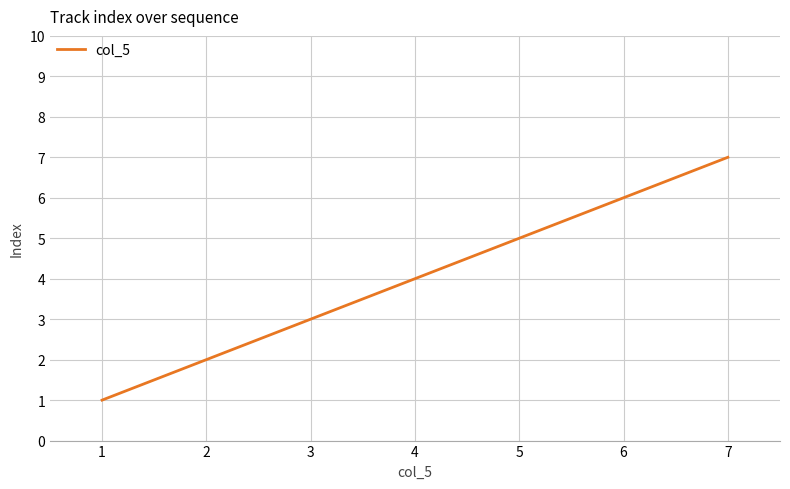

What is the change in value from 2 to 4?

+2